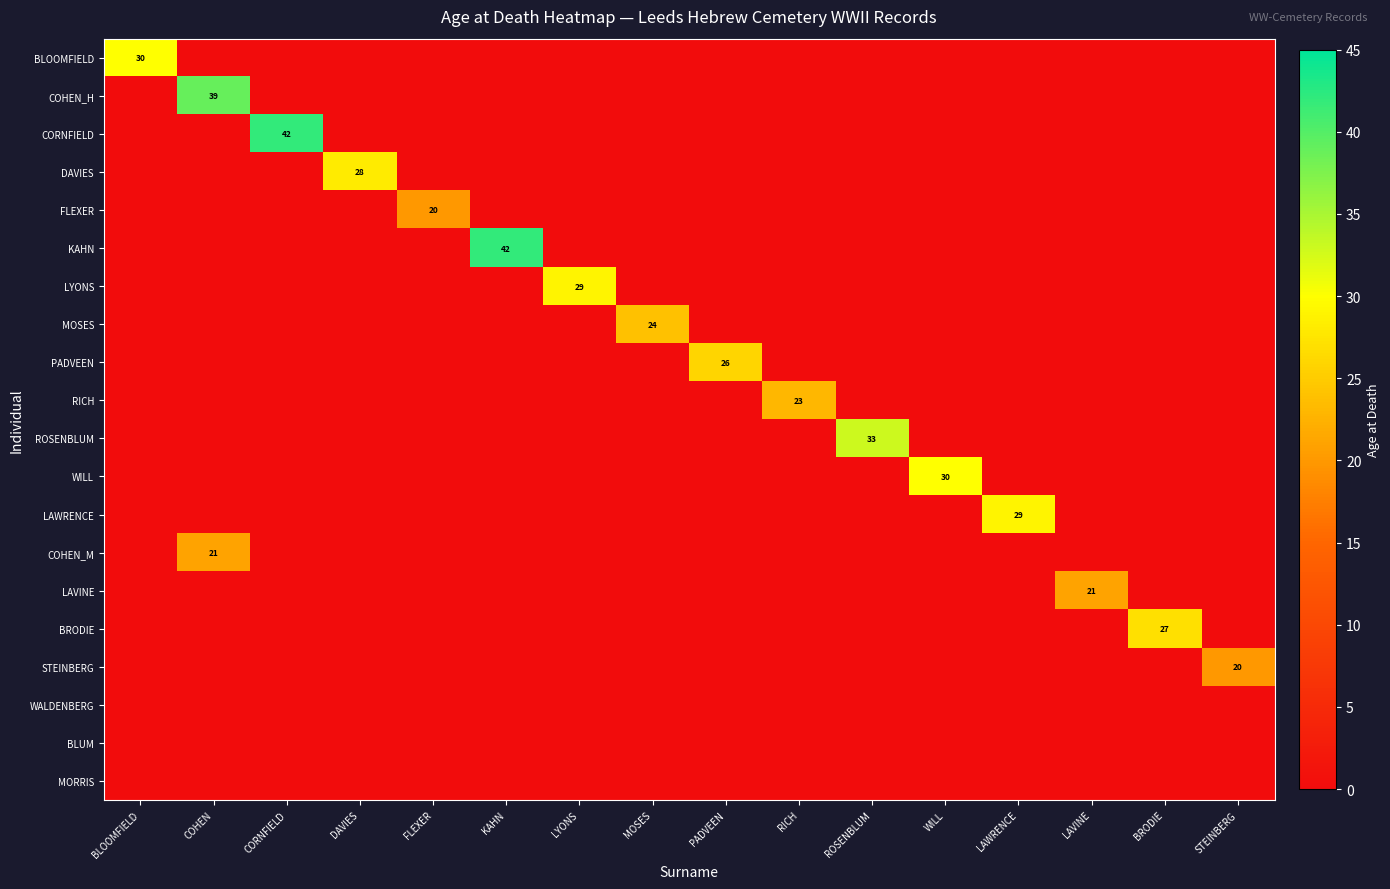

At which category is the sum across all series the highest?

COHEN